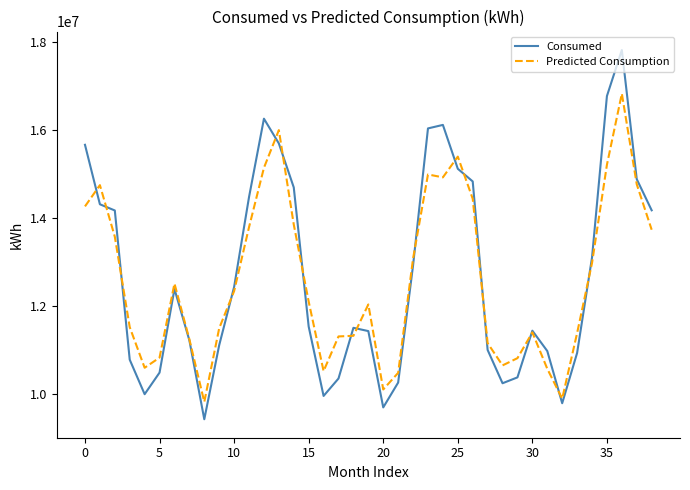

Which series has the widest spread of values?

Consumed